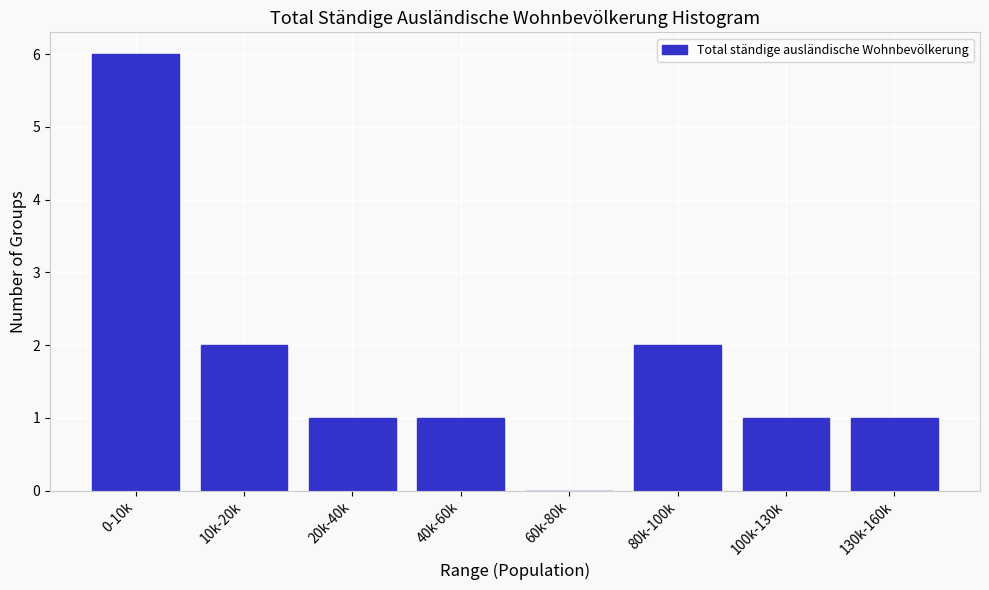

Reading left to right, what are all the values shown in this chart?

0-10k=6	10k-20k=2	20k-40k=1	40k-60k=1	60k-80k=0	80k-100k=2	100k-130k=1	130k-160k=1